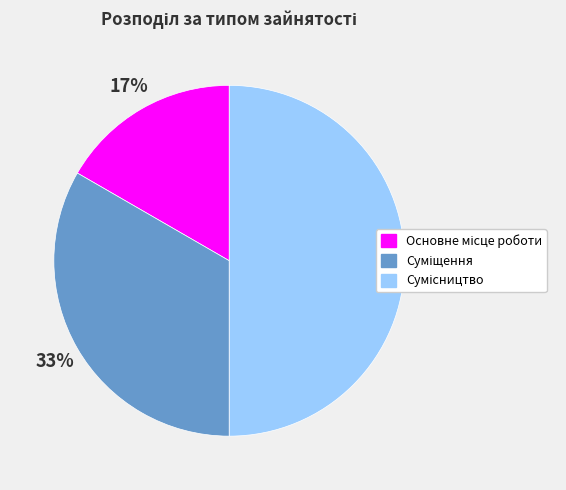

To the nearest percent, what is the difference between the largest and smallest slice percentages?

33%